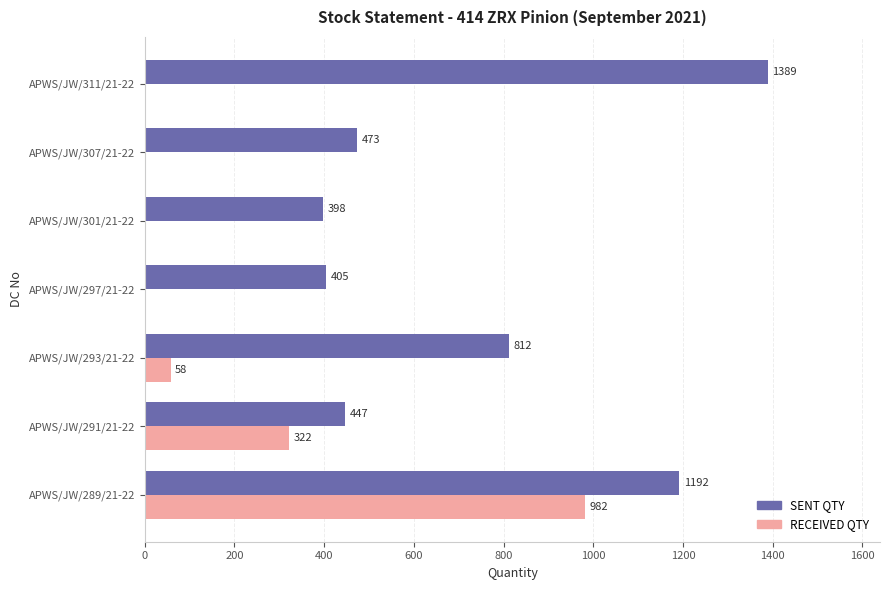

Read the SENT QTY value at APWS/JW/291/21-22.

447